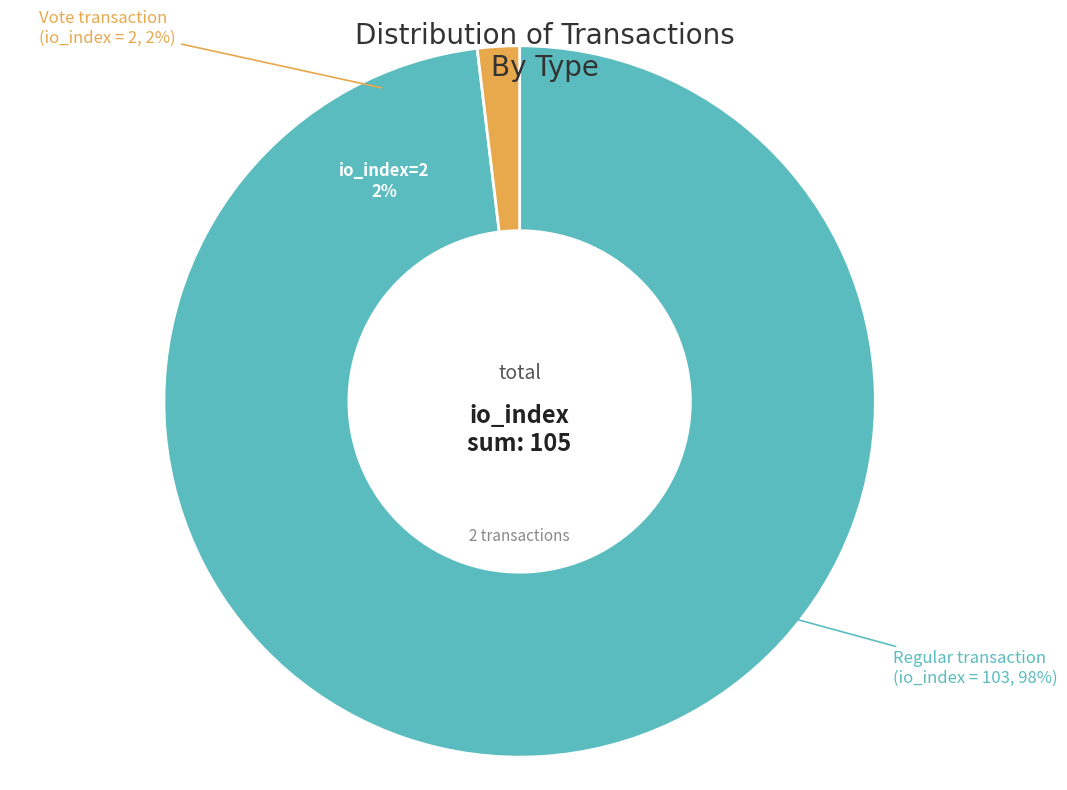

Which category has the smallest portion of the pie?

Vote (io_index=2)